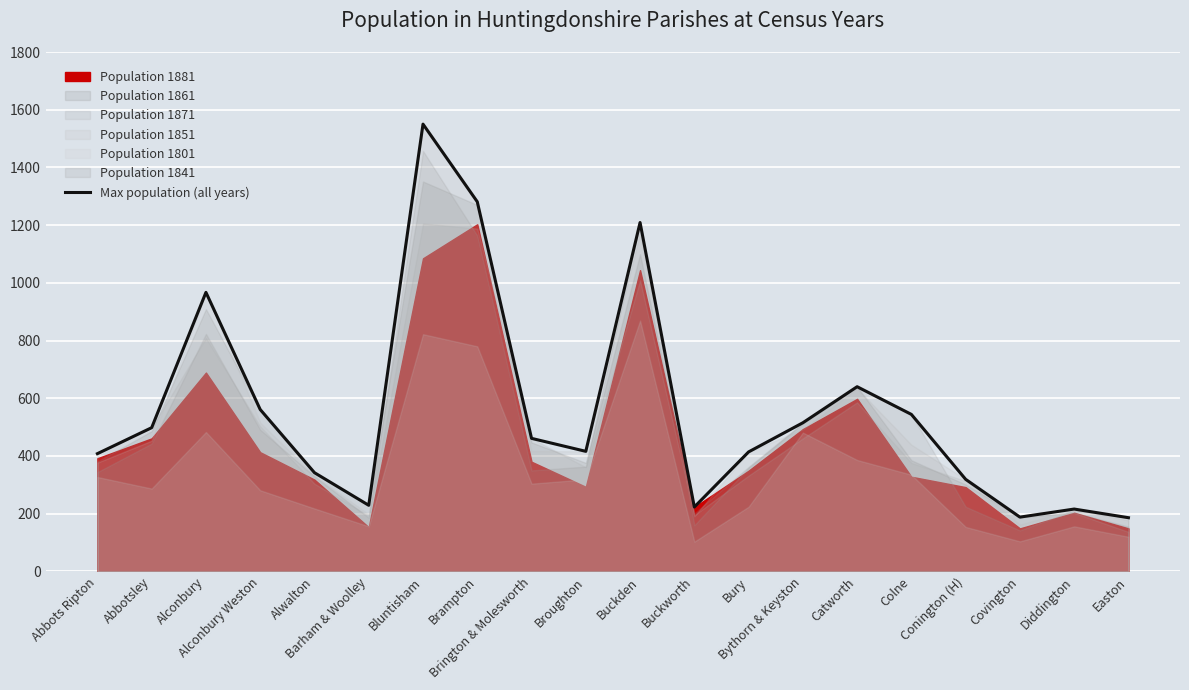

At which label is the value closest to 868?

Alconbury